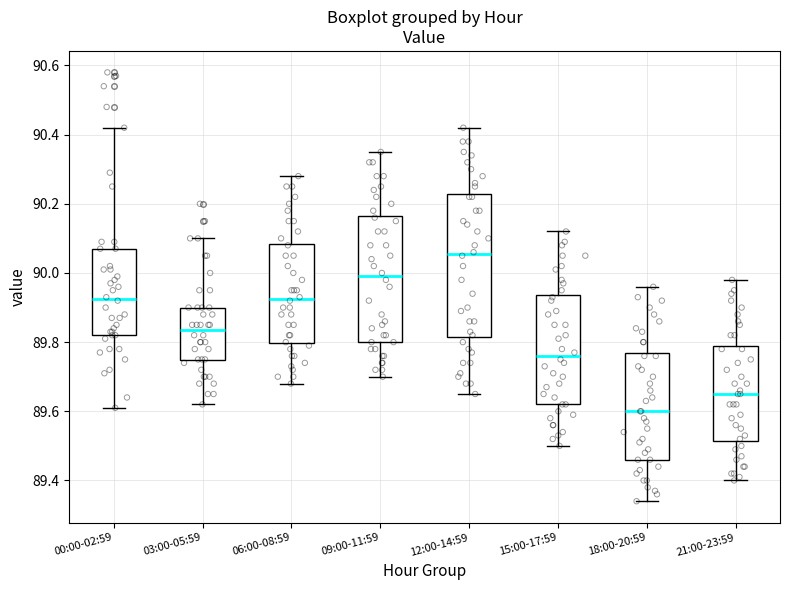

Reading left to right, read every box against the y-axis: the position of its median line, the range the box covers, and the ends of its whiskers. The values are not printed on the chart, so give them approximately, as read against the axis.

00:00-02:59: median 89.92, box 89.82 to 90.08, whiskers 89.62 to 90.42
03:00-05:59: median 89.84, box 89.74 to 89.90, whiskers 89.62 to 90.10
06:00-08:59: median 89.92, box 89.80 to 90.08, whiskers 89.68 to 90.28
09:00-11:59: median 90.00, box 89.80 to 90.16, whiskers 89.70 to 90.36
12:00-14:59: median 90.06, box 89.82 to 90.22, whiskers 89.66 to 90.42
15:00-17:59: median 89.76, box 89.62 to 89.94, whiskers 89.50 to 90.12
18:00-20:59: median 89.60, box 89.46 to 89.78, whiskers 89.34 to 89.96
21:00-23:59: median 89.66, box 89.52 to 89.80, whiskers 89.40 to 89.98